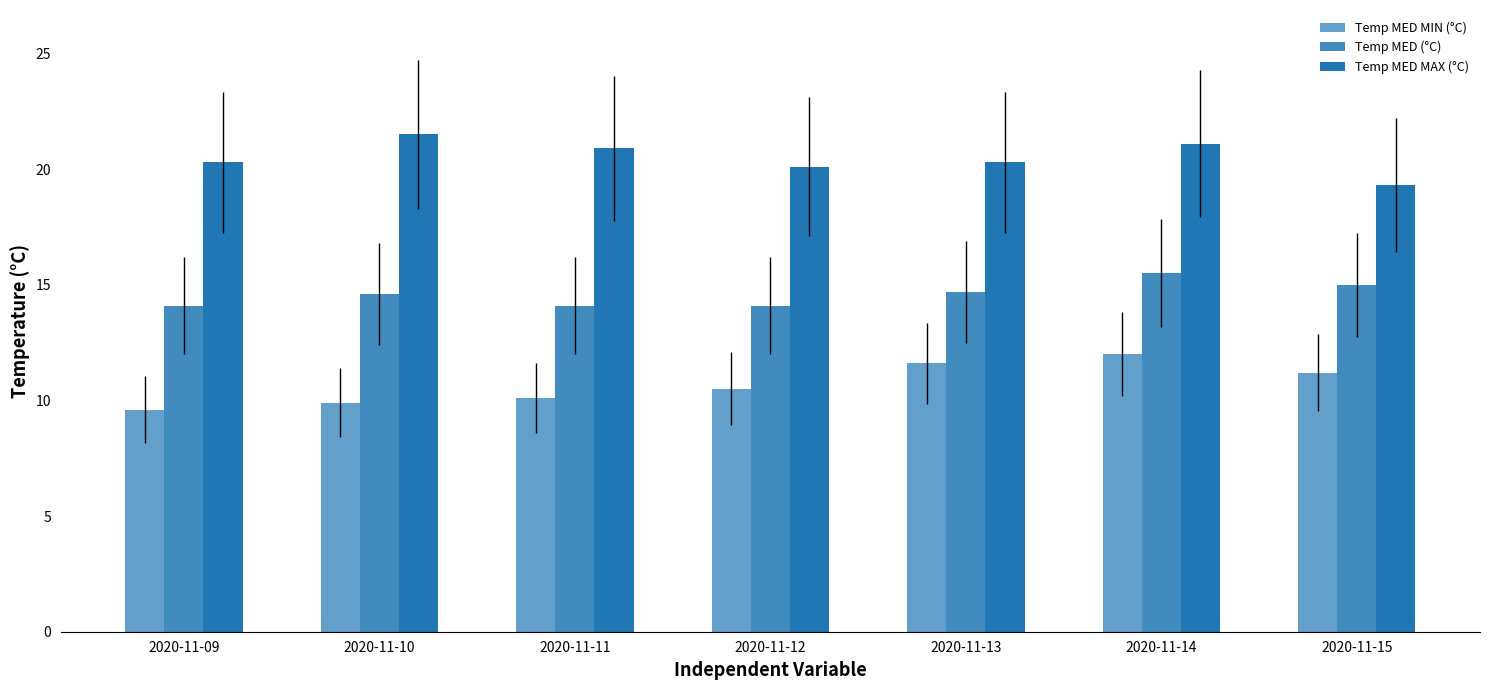

The value of Temp MED MAX (°C) at 2020-11-11 is 20.9. True or false?

True